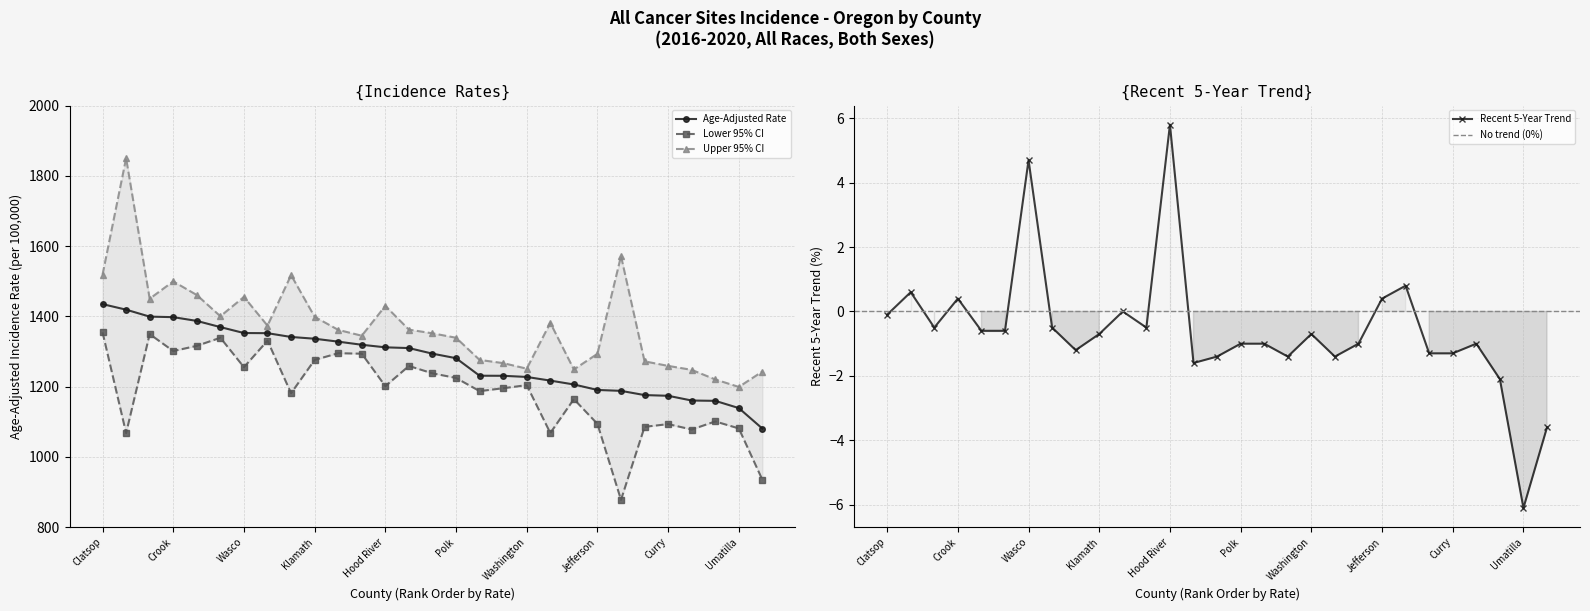

True or false: Upper 95% CI and Age-Adjusted Rate intersect in this chart.

False